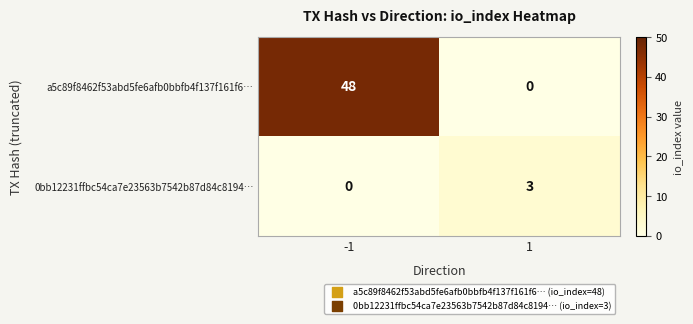

Between -1 and 1, which series saw the biggest shift?

a5c89f8462f53abd5fe6afb0bbfb4f137f161f6…